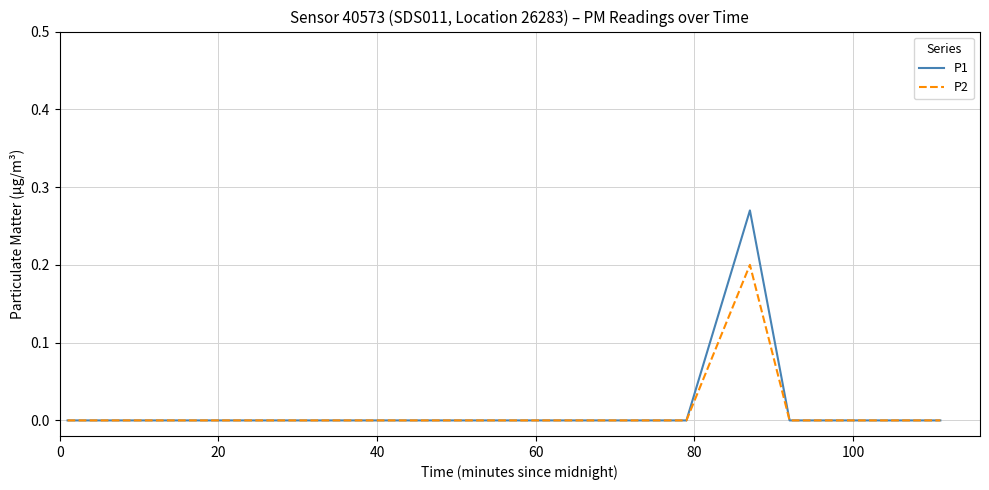

List the series in order of their peak value, highest first.

P1, P2